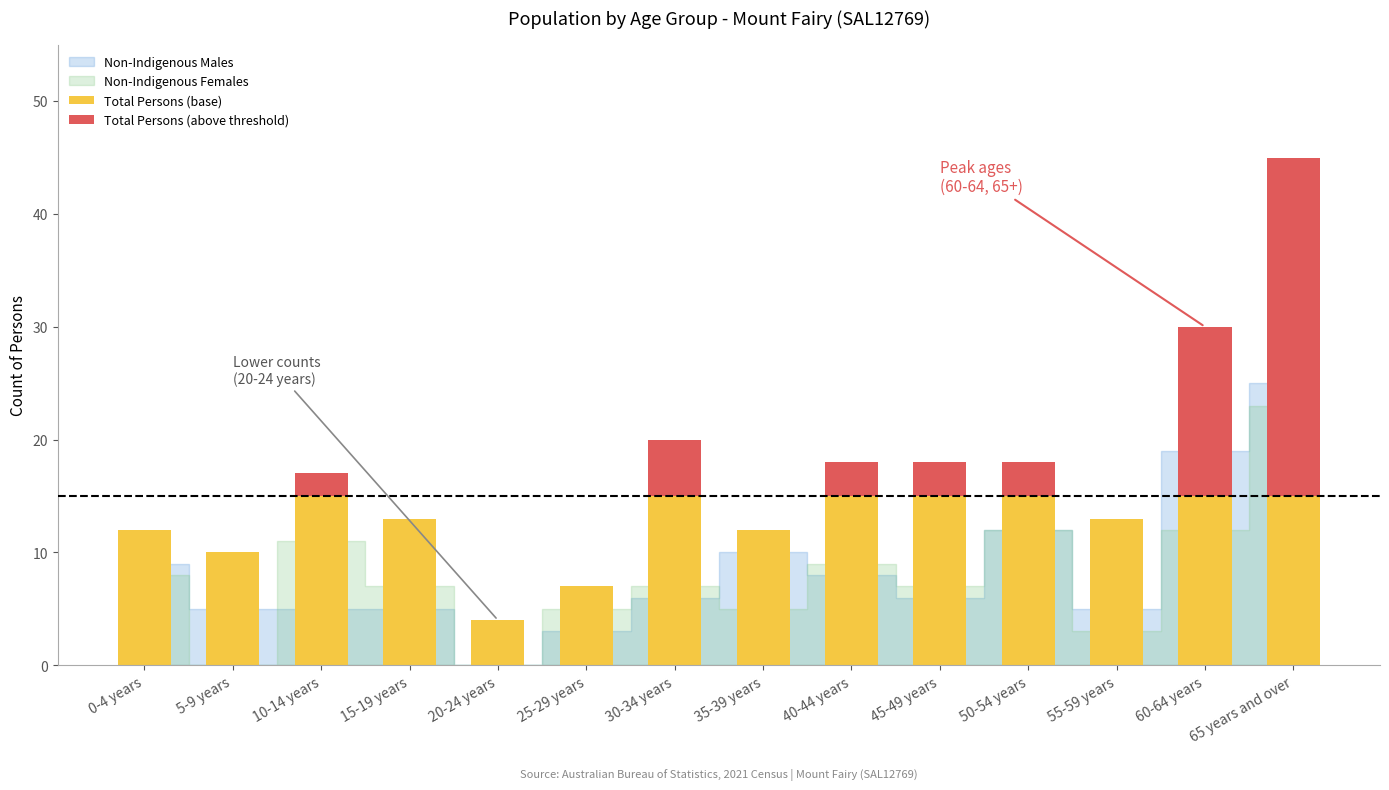

The value of Total Persons (base) at 5-9 years is 10. True or false?

True